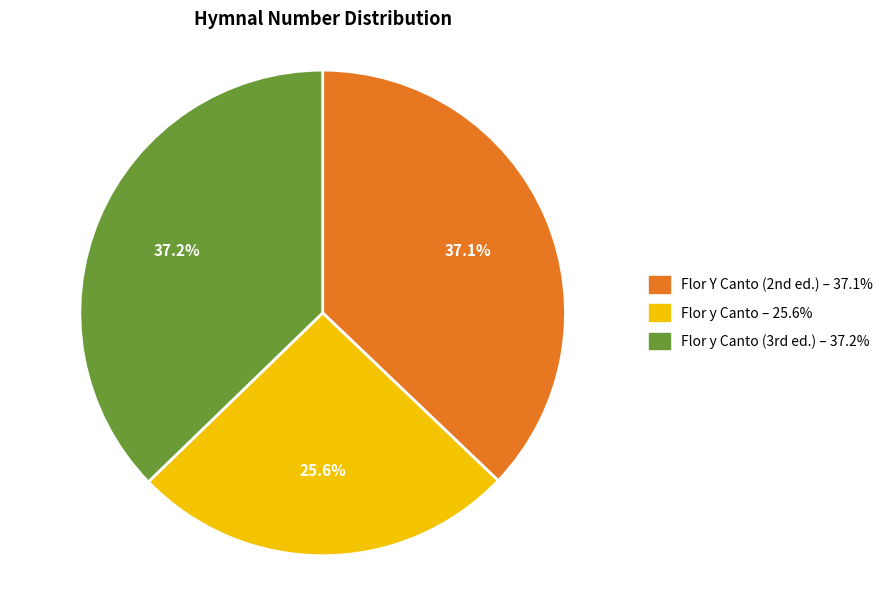

Is there a majority slice in this chart?

No